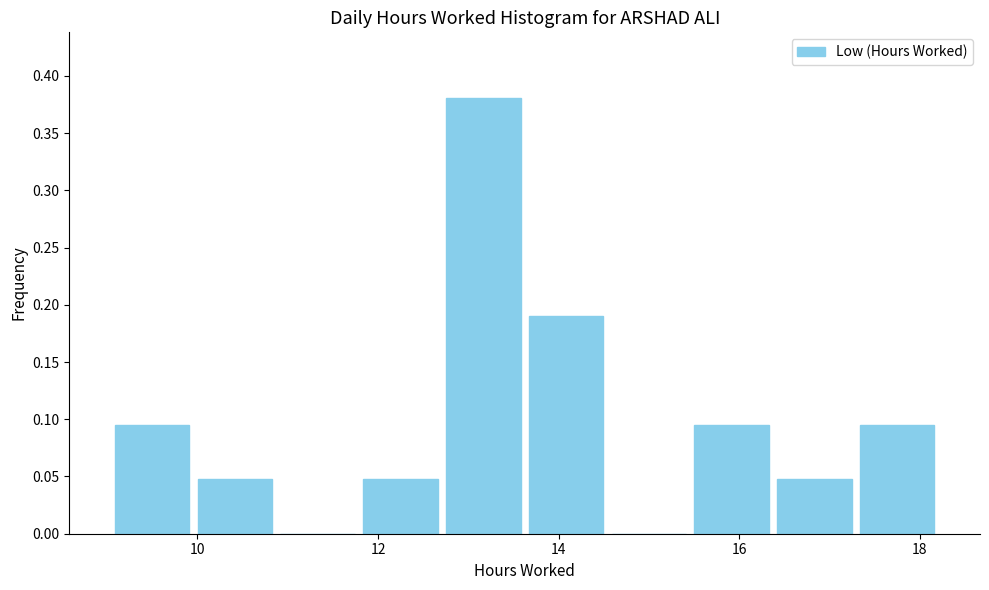

Reading left to right, list every bar in this chart as the range it spans on the x-axis followed by its height. Neither the bar edges nor the heights are printed on the chart, so give them approximately, as read against the axes.

9.0 to 10.0: 0.095
10.0 to 10.8: 0.050
10.8 to 11.8: 0
11.8 to 12.8: 0.050
12.8 to 13.6: 0.380
13.6 to 14.6: 0.190
14.6 to 15.4: 0
15.4 to 16.4: 0.095
16.4 to 17.2: 0.050
17.2 to 18.2: 0.095